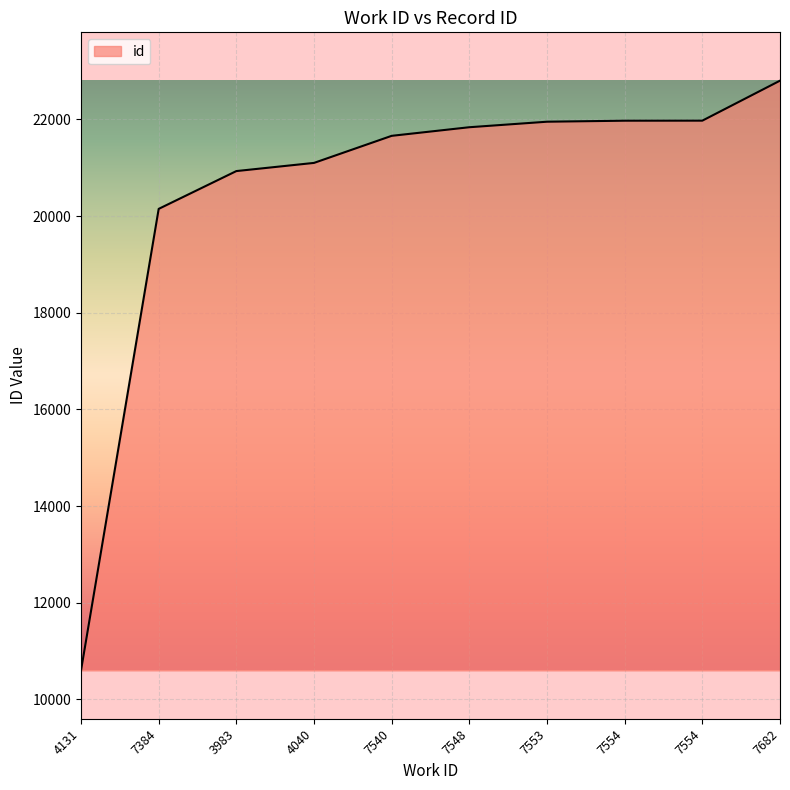

True or false: the data shows 9467 at 7554.

False